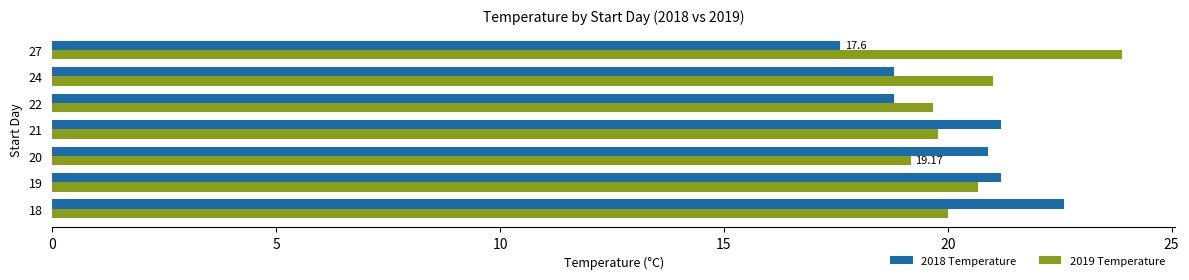

What is the difference between the second highest and minimum values in the 2018 Temperature series?

3.6